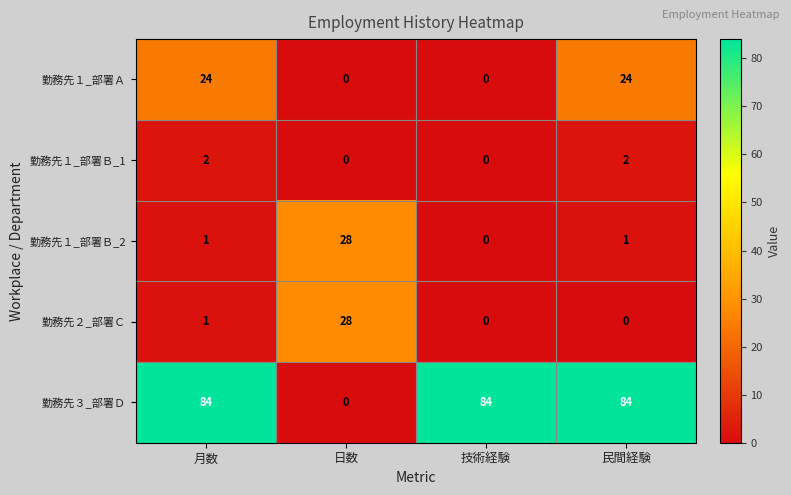

The 勤務先１_部署Ａ series shows 0 at 日数. True or false?

True